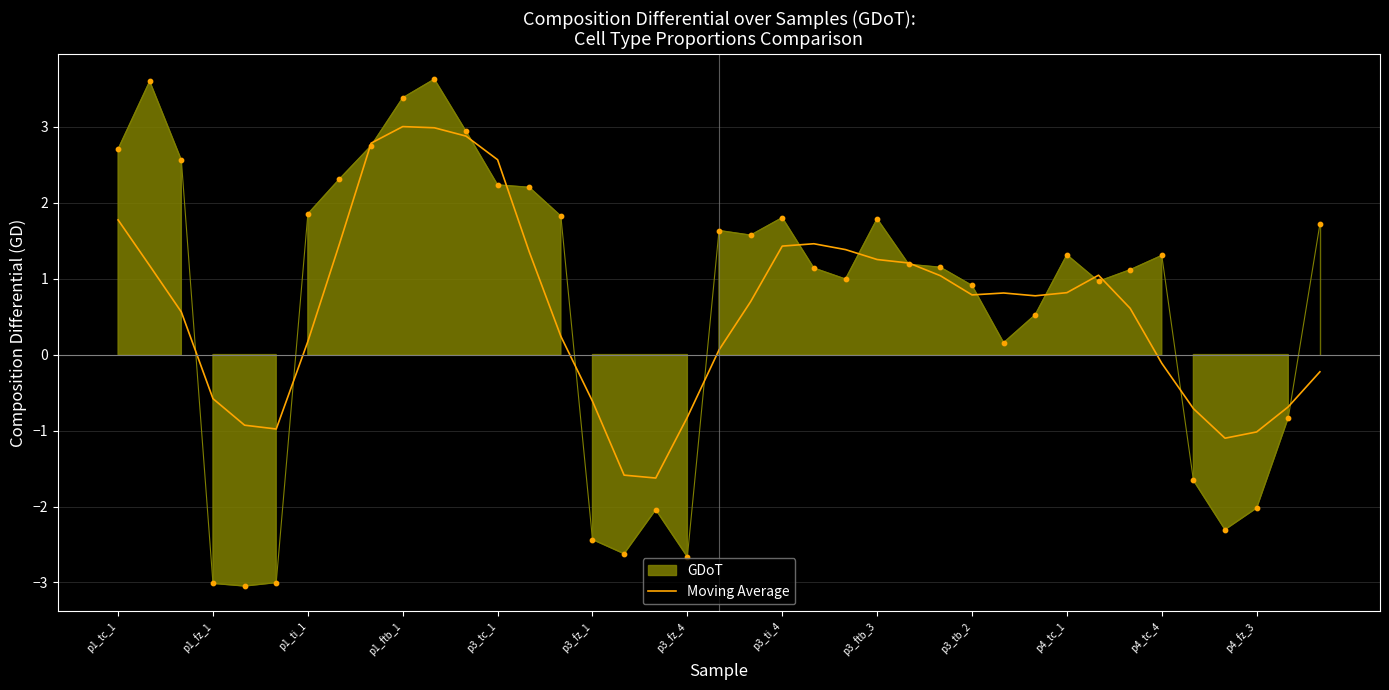

True or false: Moving Average has a value of -0.8 at p3_fz_4.

True